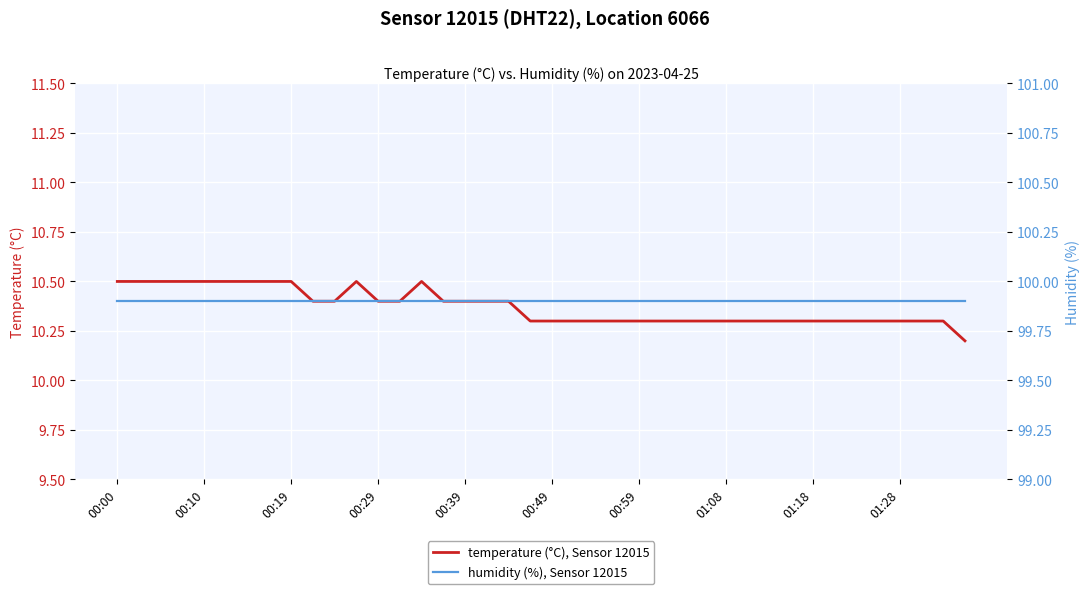

Is this an area chart (filled region under the line)?

No